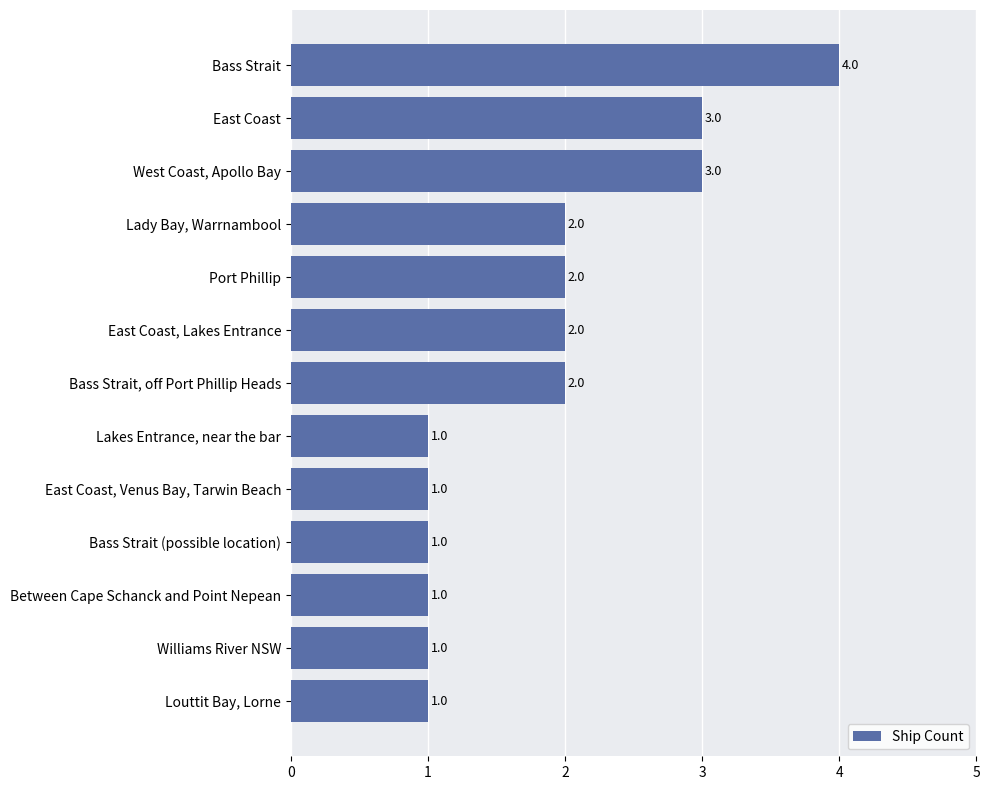

What is the sum of the values at Between Cape Schanck and Point Nepean and Port Phillip?

3